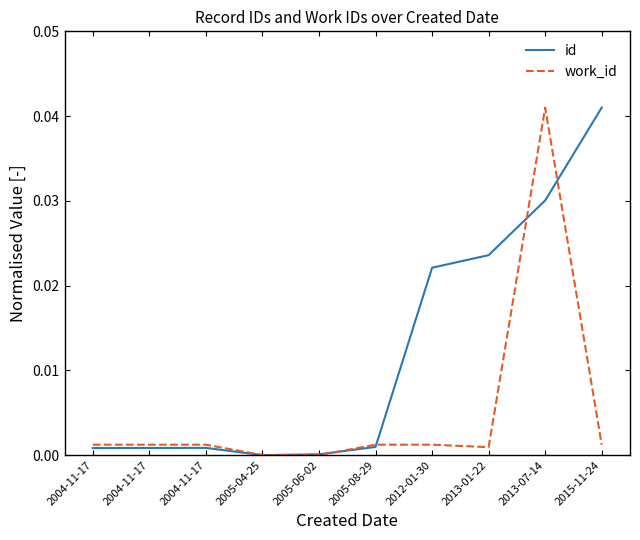

Which series has the largest range (max minus min)?

id